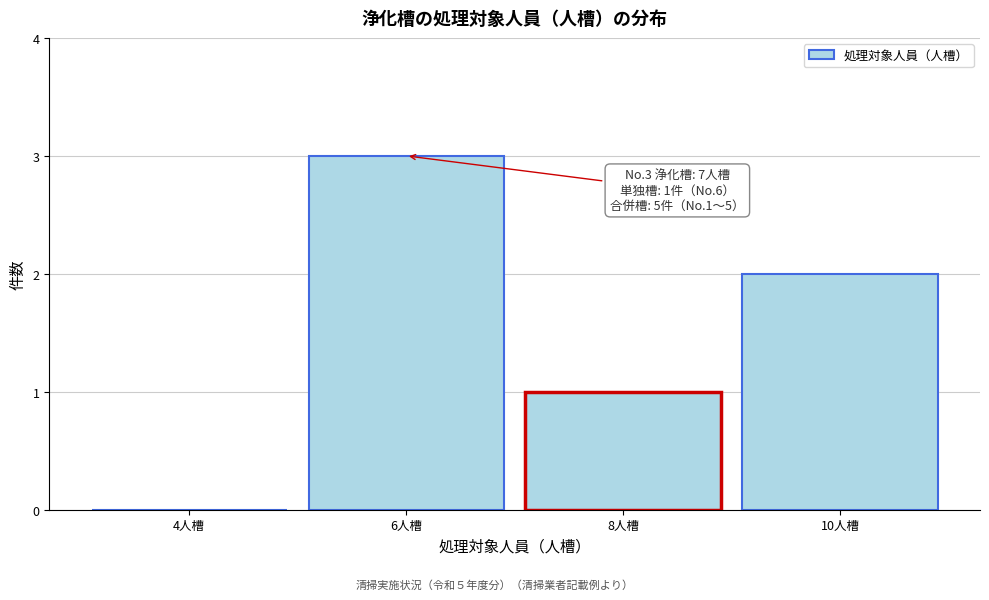

Which range on the x-axis has the tallest bar?

5 to 7